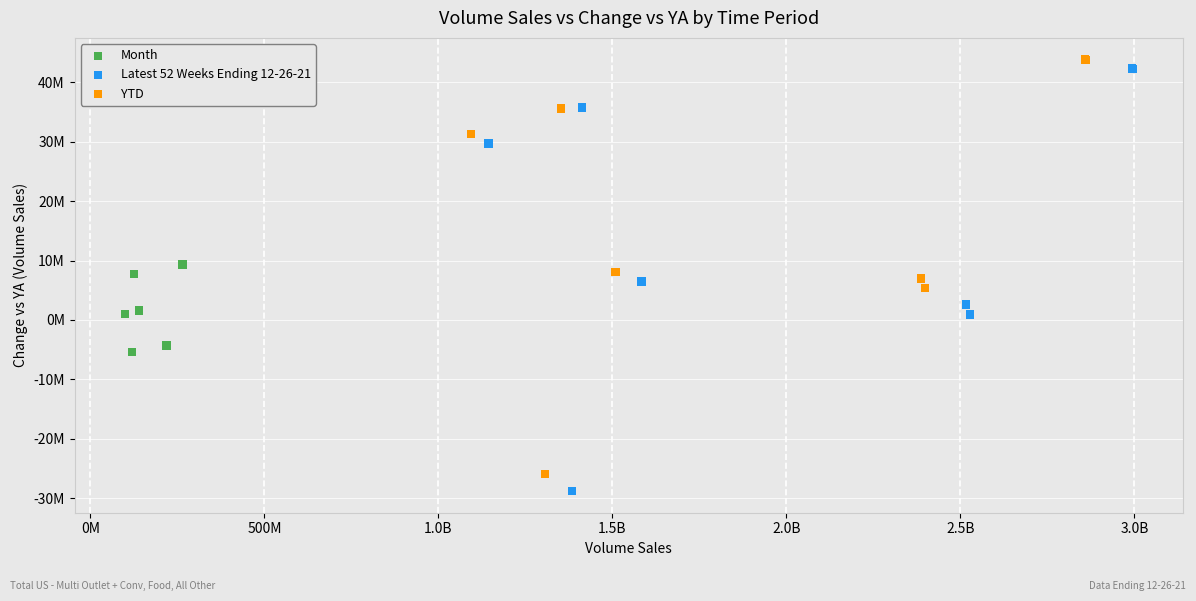

Which series contains the lowest Y value?

Latest 52 Weeks Ending 12-26-21